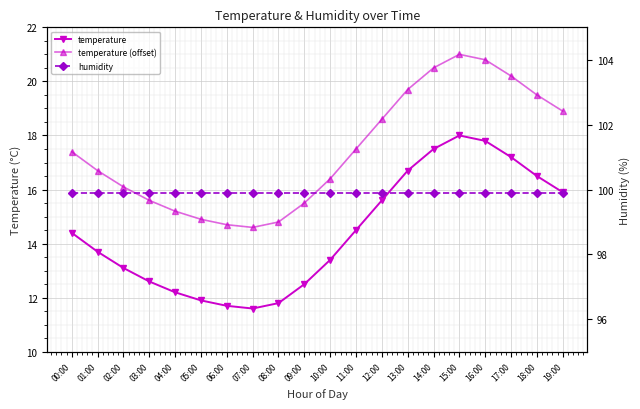

What is the spread (max minus min) of values at 11:00?

85.4